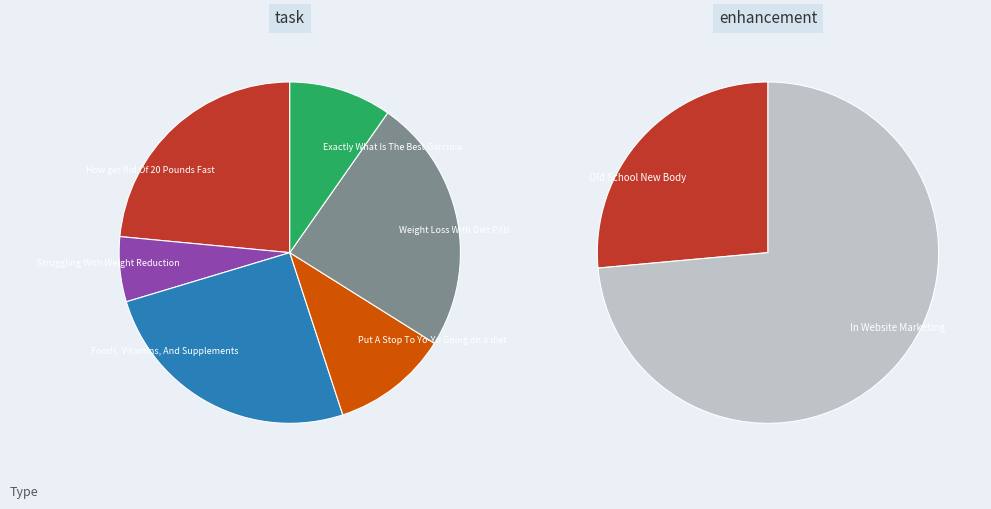

What is the change in value from Old School New Body to Struggling With Weight Reduction?

+1384